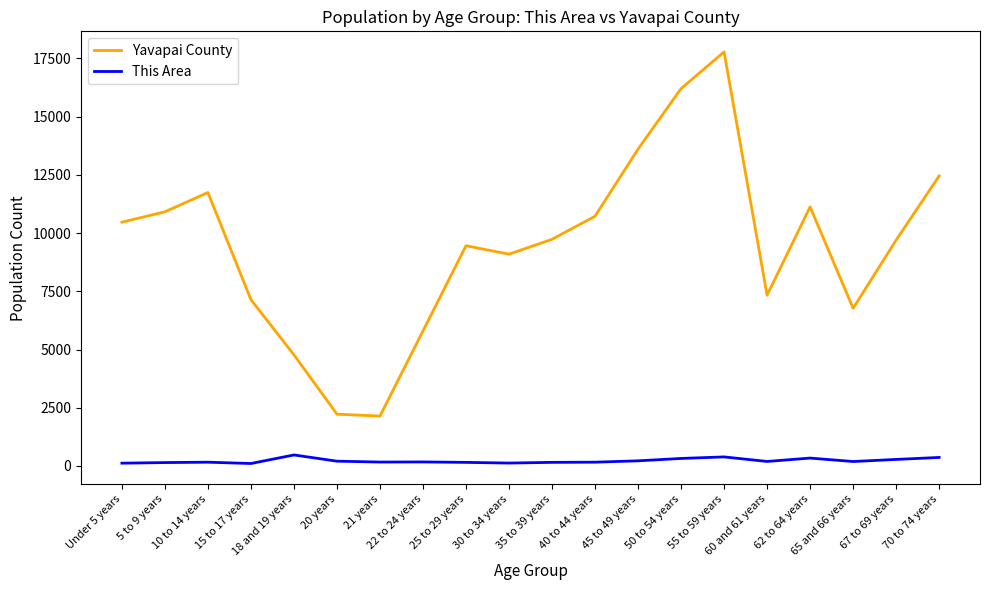

The This Area series shows 221 at 45 to 49 years. True or false?

True